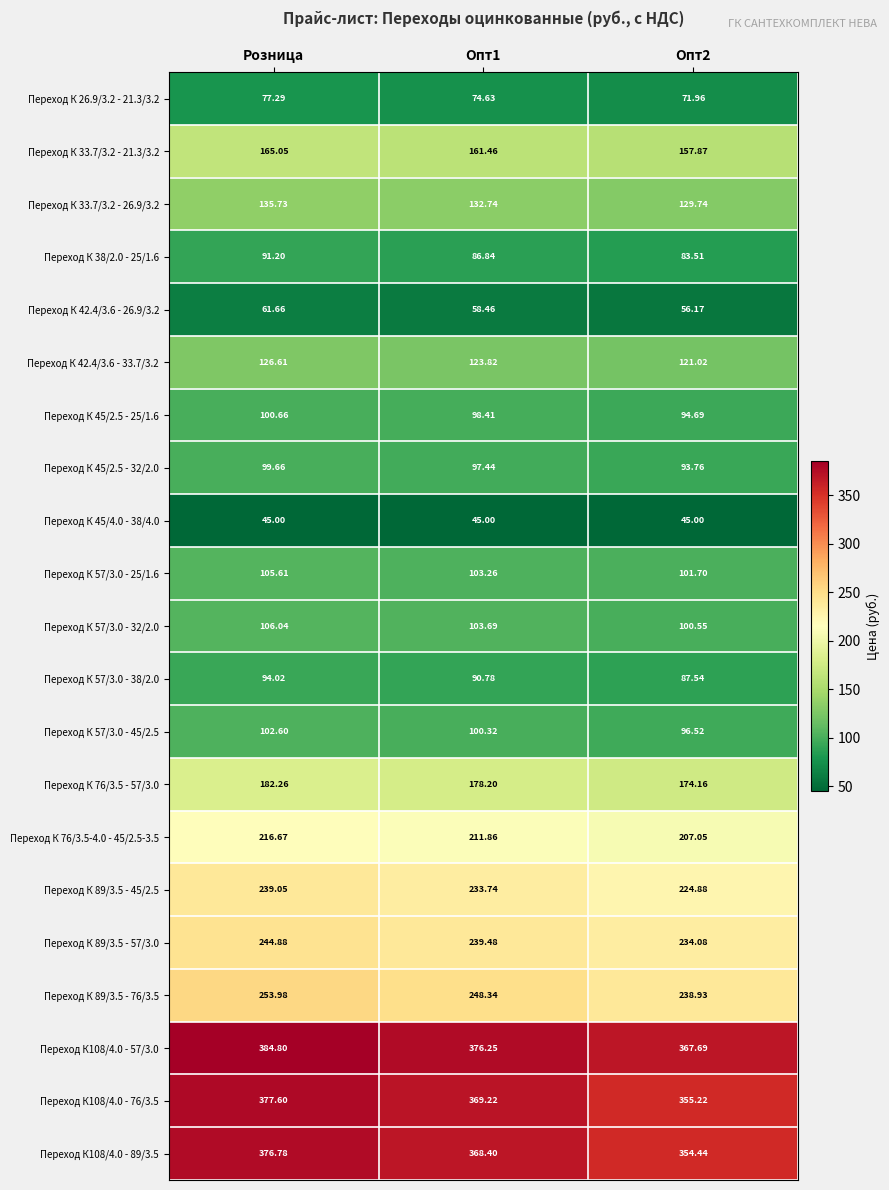

Between Опт1 and Опт2, which series saw the biggest shift?

Переход К108/4.0 - 76/3.5